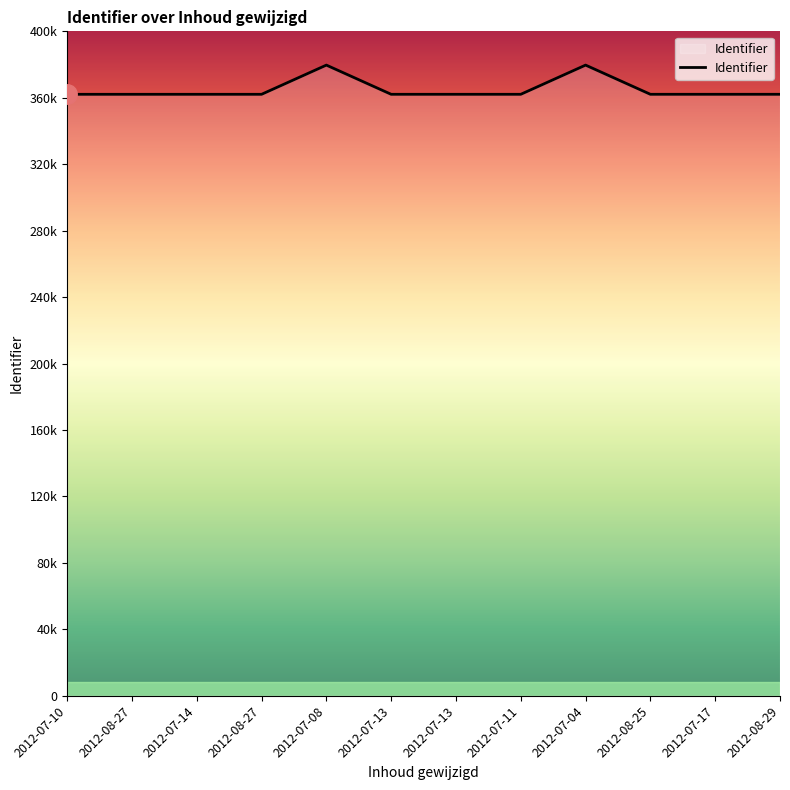

Reading right to left, transcribe all the data shown in this chart.

2012-08-29=362096	2012-07-17=362095	2012-08-25=362094	2012-07-04=379669	2012-07-11=362093	2012-07-13=362092	2012-07-13=362091	2012-07-08=379668	2012-08-27=362090	2012-07-14=362089	2012-08-27=362088	2012-07-10=362087